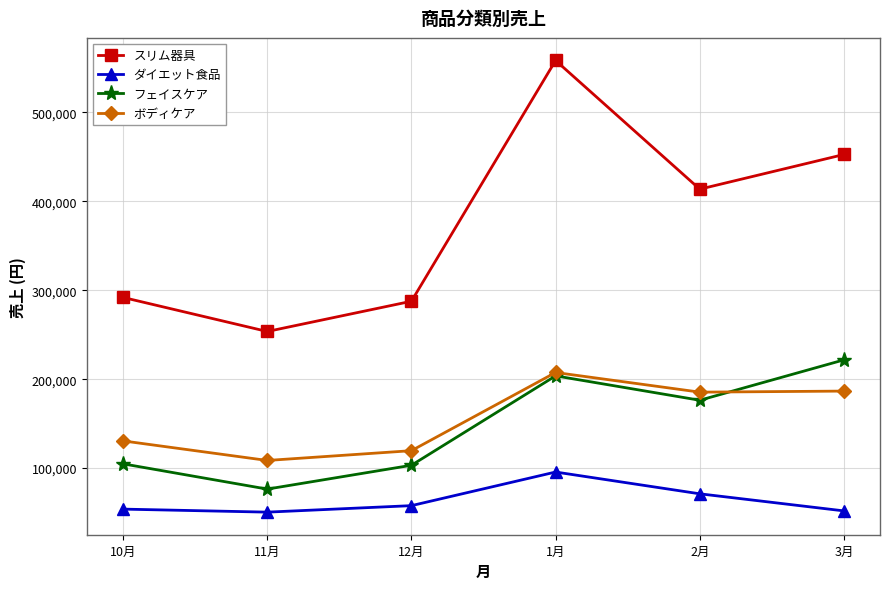

What are all the series names shown in the legend?

スリム器具, ダイエット食品, フェイスケア, ボディケア